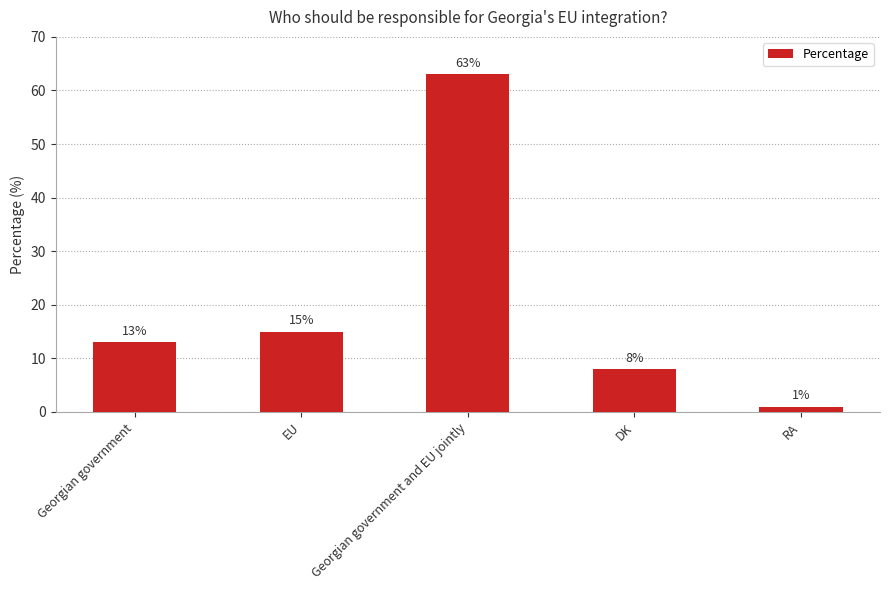

What is the label of the 3rd bar from the left?

Georgian government and EU jointly